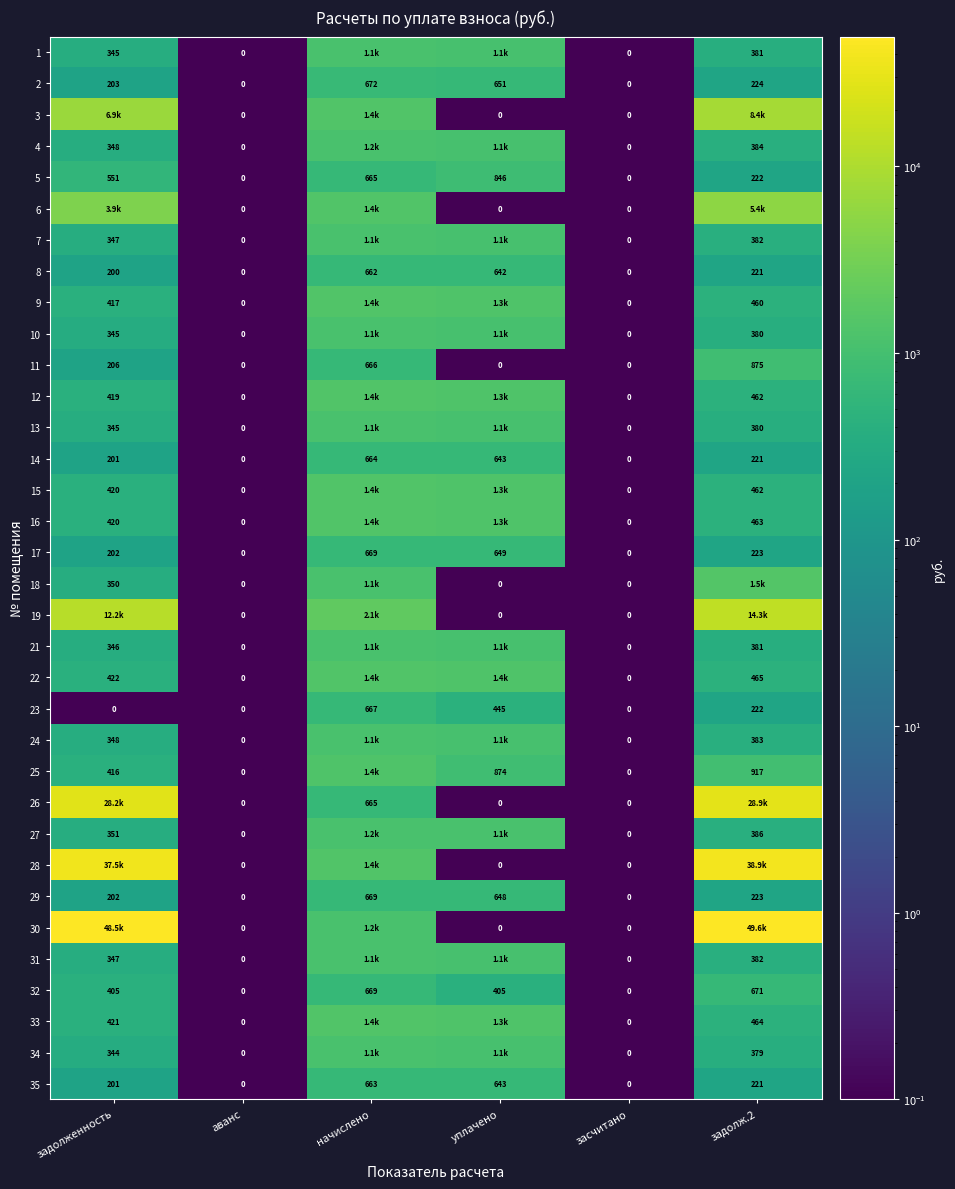

Is the value of 7 at задолж.2 greater than the value of 35 at задолженность?

Yes